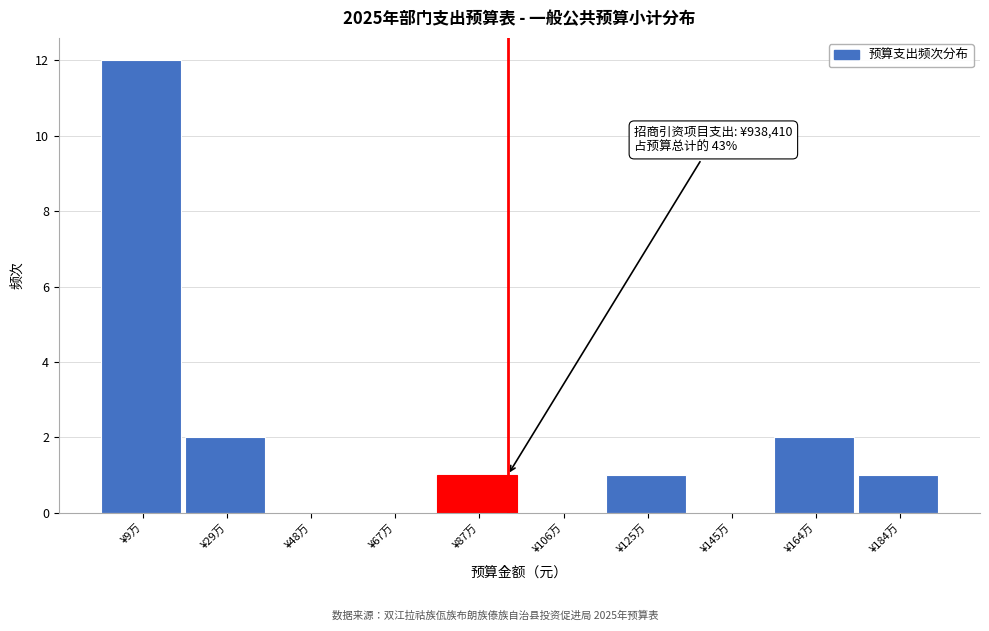

Reading left to right, extract all data points from this chart.

¥9万=12	¥29万=2	¥48万=0	¥67万=0	¥87万=1	¥106万=0	¥125万=1	¥145万=0	¥164万=2	¥184万=1